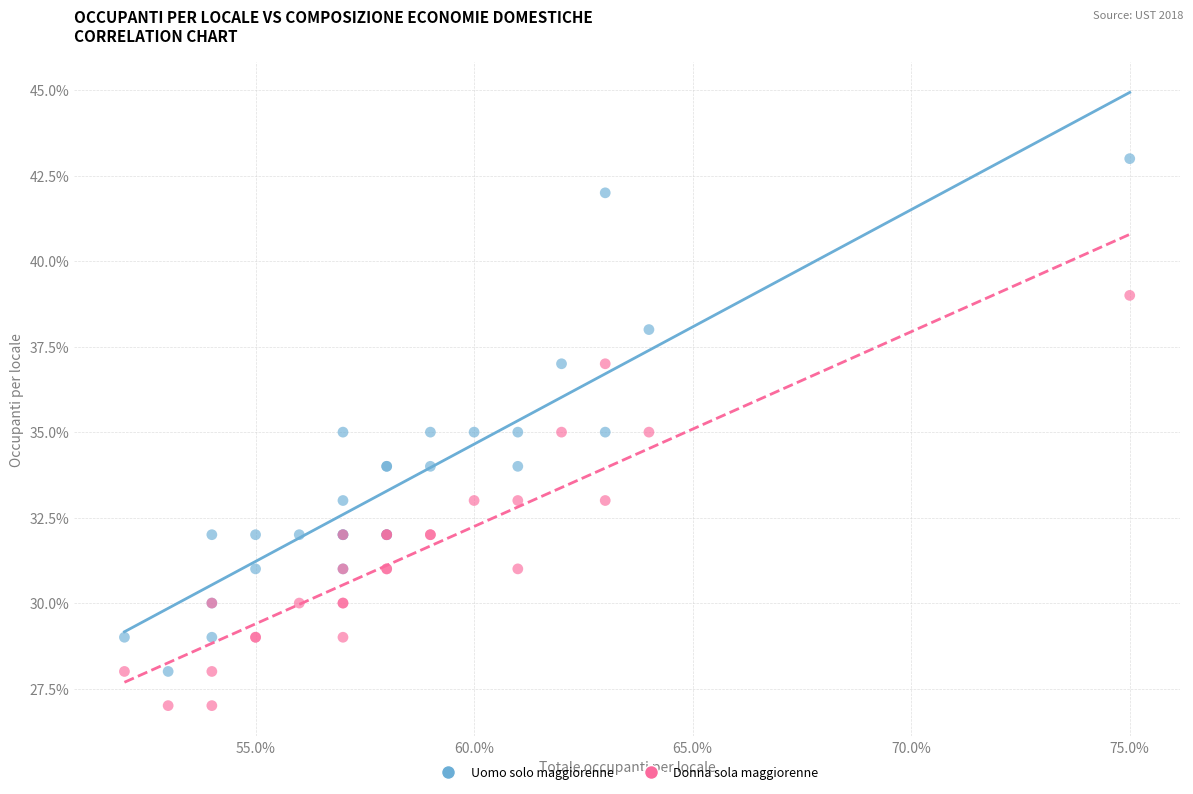

What are all the series names shown in the legend?

Uomo solo maggiorenne, Donna sola maggiorenne